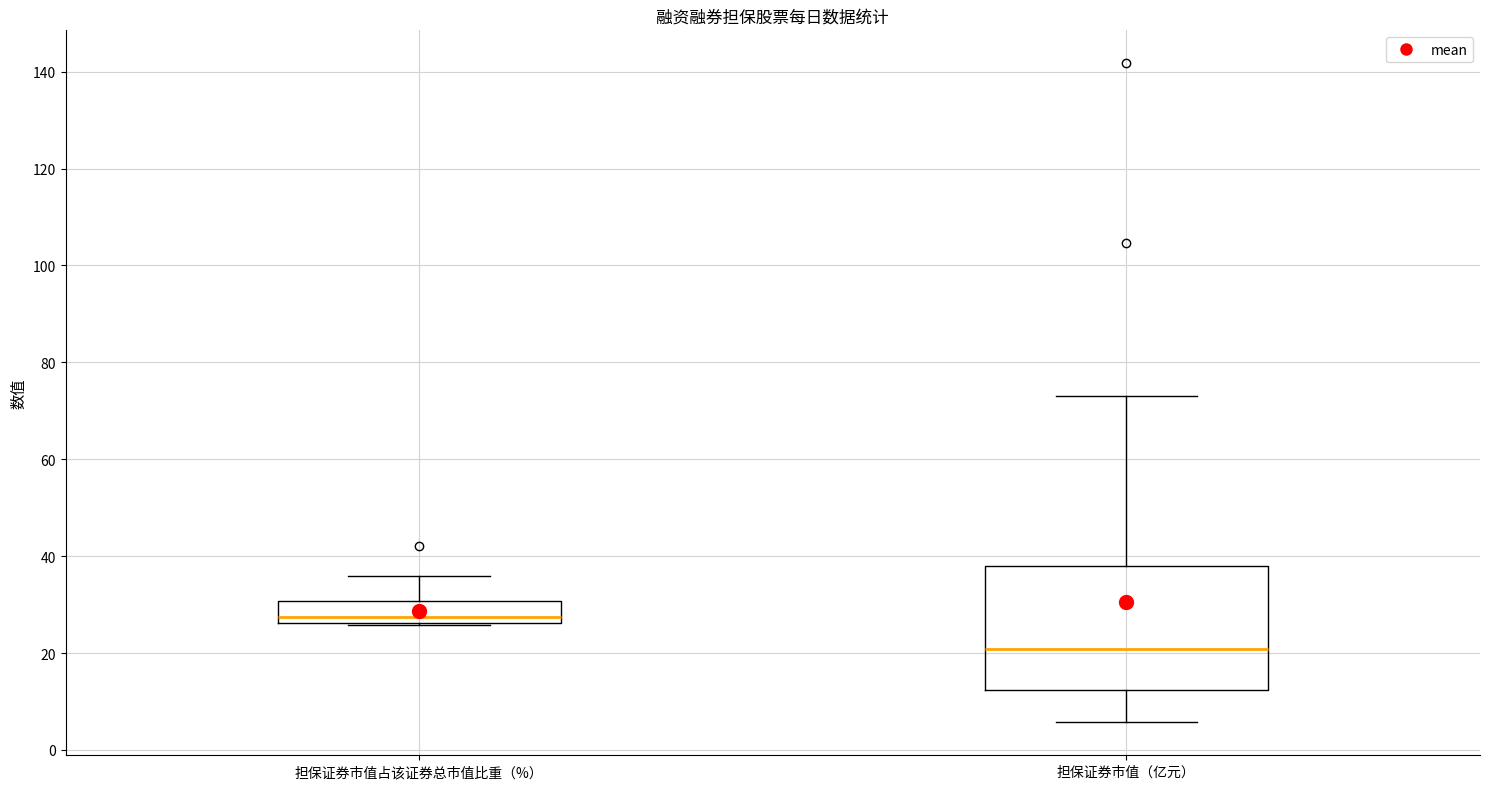

Reading left to right, read every box against the y-axis: the position of its median line, the range the box covers, and the ends of its whiskers. The values are not printed on the chart, so give them approximately, as read against the axis.

担保证券市值占该证券总市值比重（%）: median 28, box 26 to 30, whiskers 26 to 36
担保证券市值（亿元）: median 20, box 12 to 38, whiskers 6 to 74